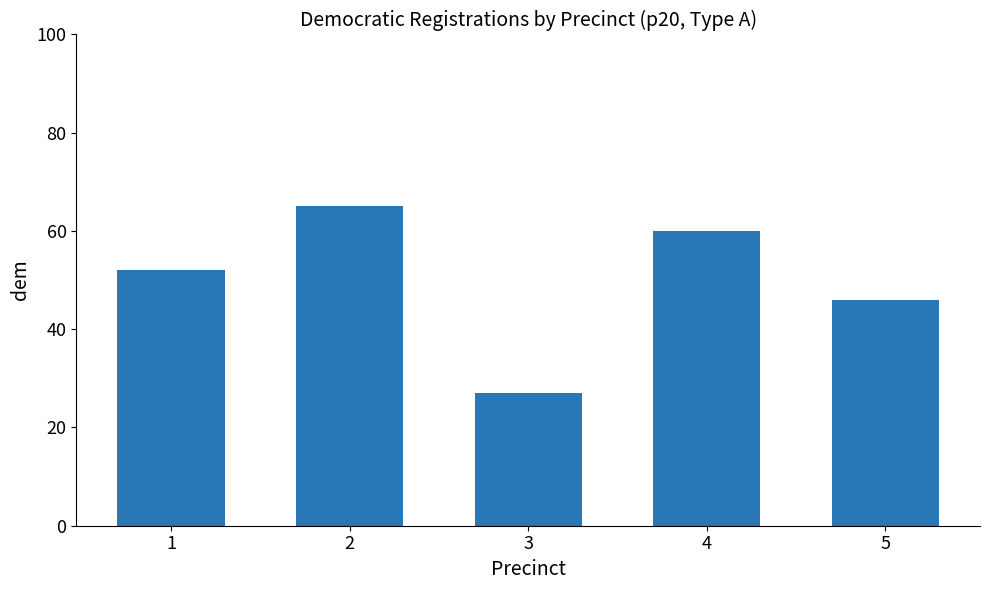

What is the difference between the maximum and minimum values?

38